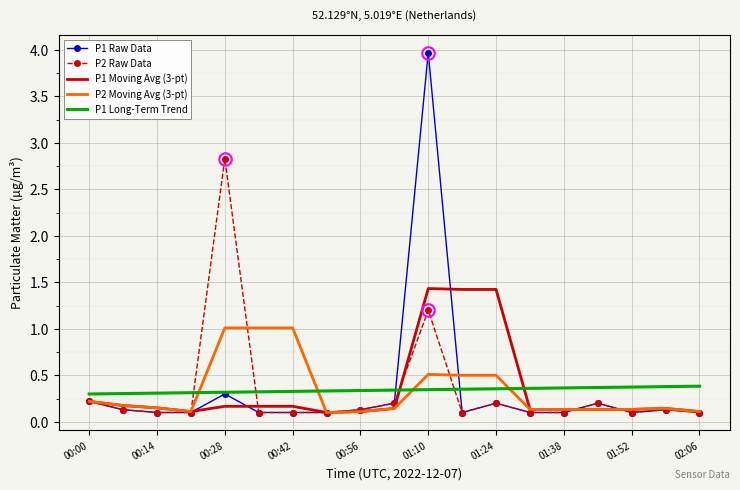

List the series in order of their peak value, lowest first.

P1 Long-Term Trend, P2 Moving Avg (3-pt), P1 Moving Avg (3-pt), P2 Raw Data, P1 Raw Data